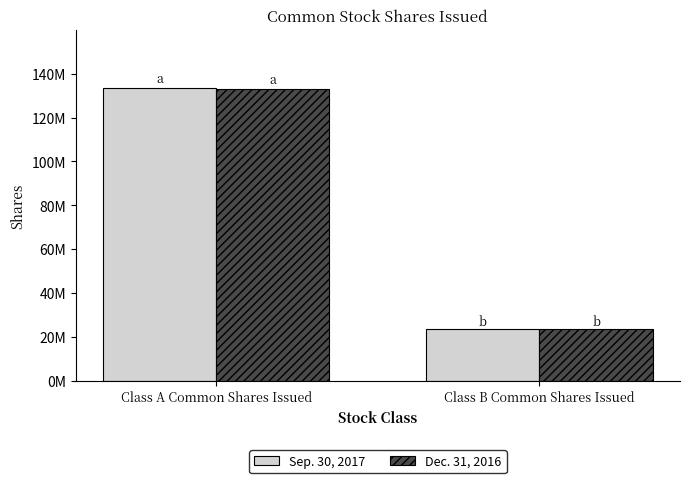

What are all the series names shown in the legend?

Sep. 30, 2017, Dec. 31, 2016